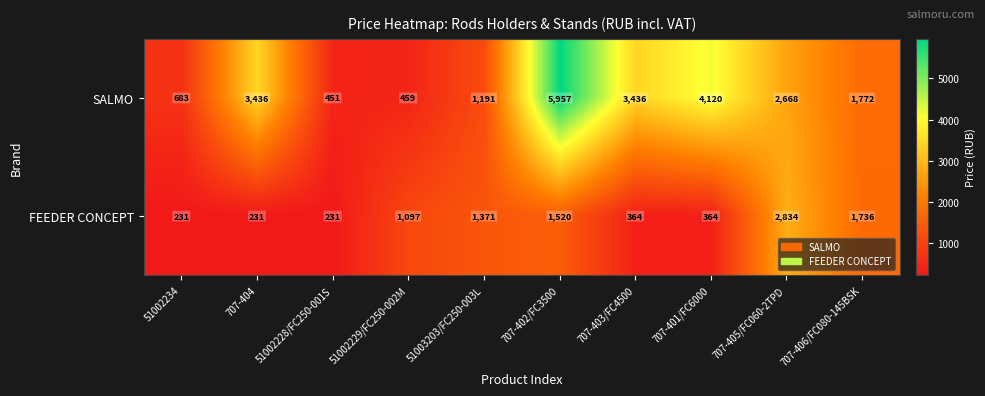

What is the difference between the FEEDER CONCEPT values at 707-405/FC060-2TPD and 707-406/FC080-145BSK?

1098